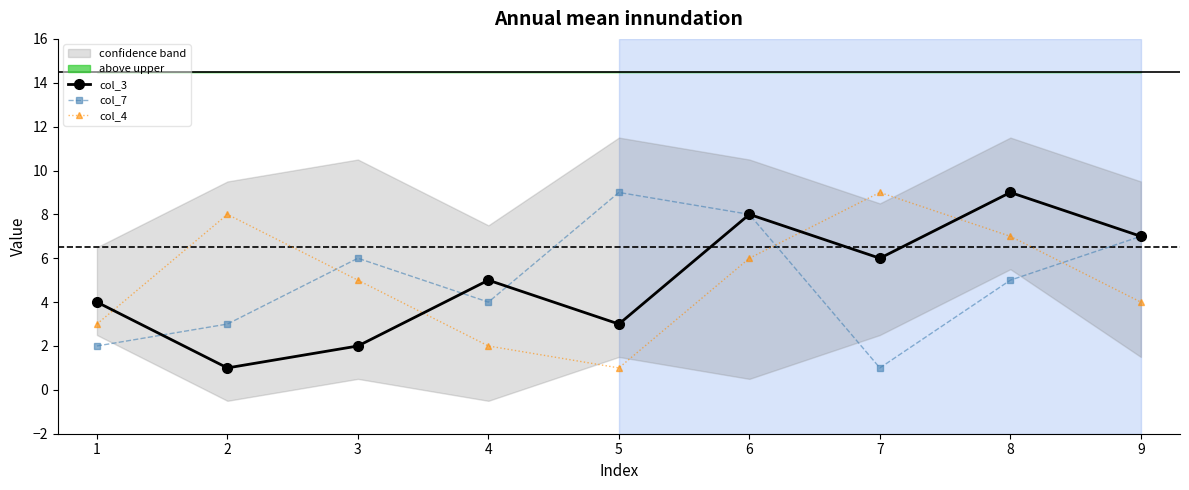

Is it true that col_3 equals 2 at 6?

False